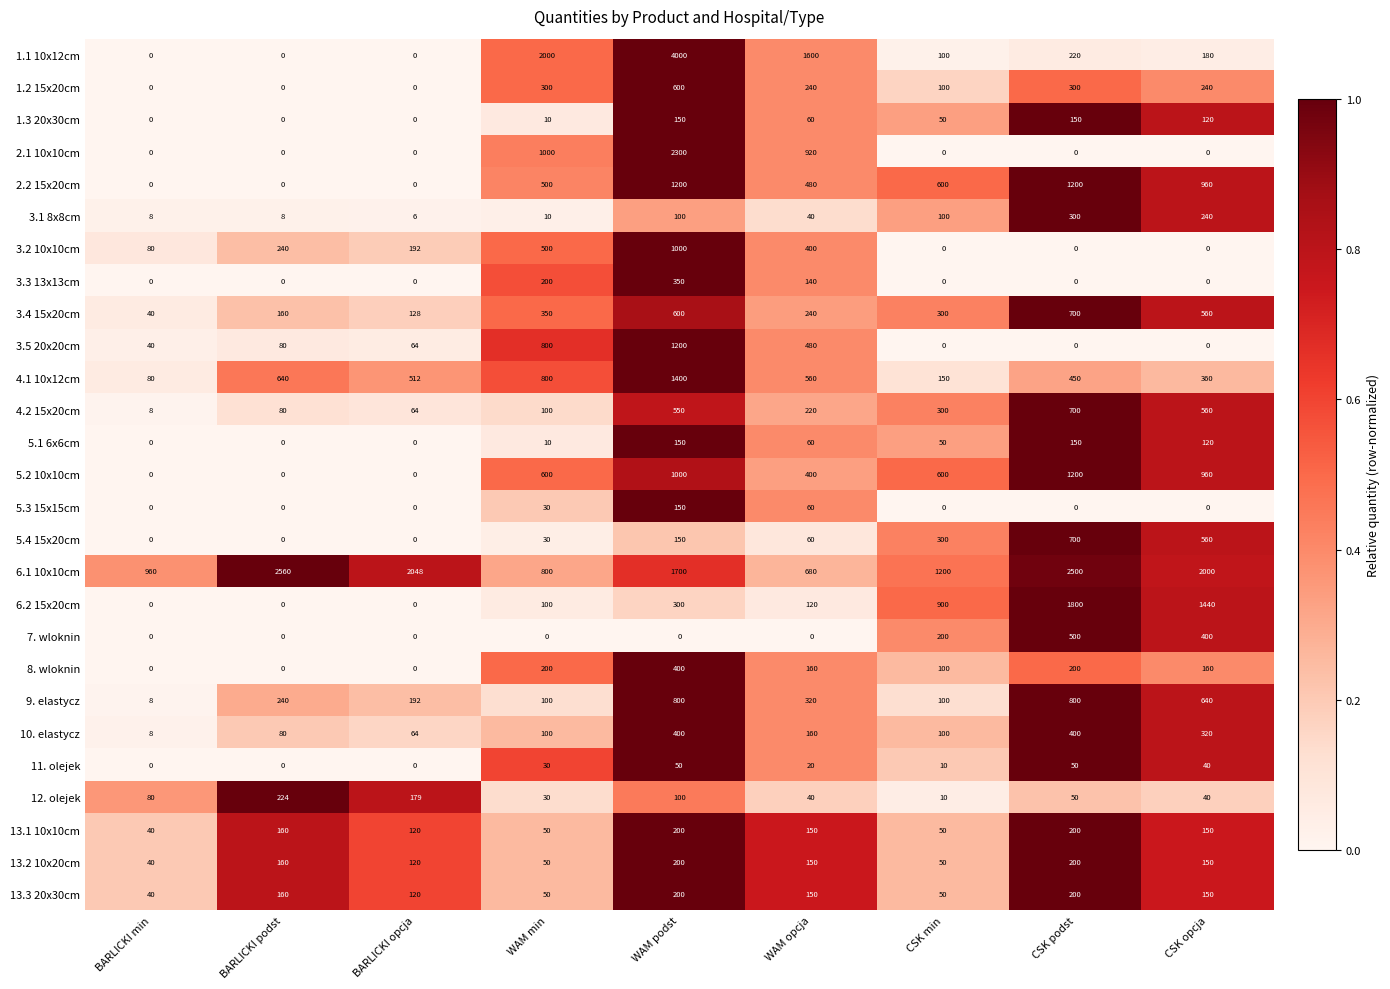

The value of 6.2 15x20cm at WAM podst is 300. True or false?

True